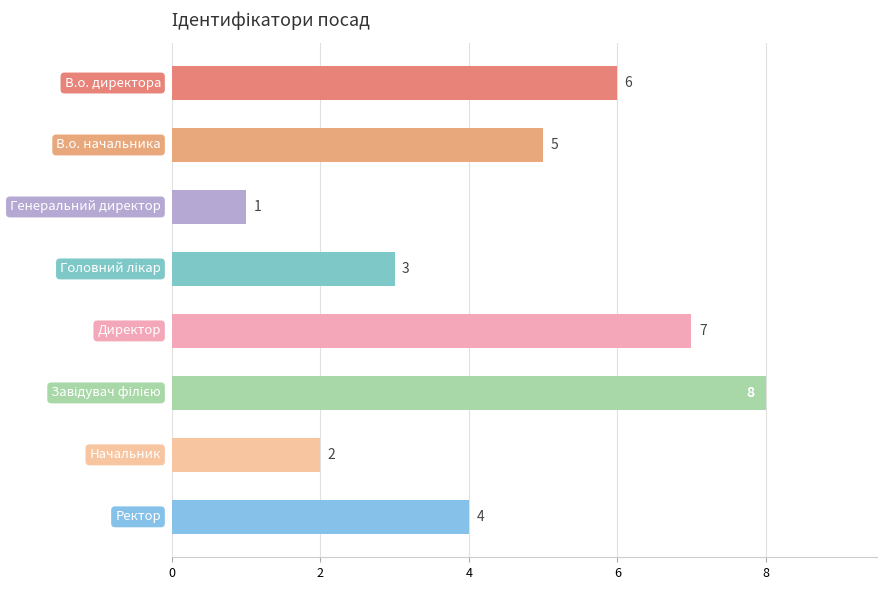

What is the value of the 4th bar from the top?

3